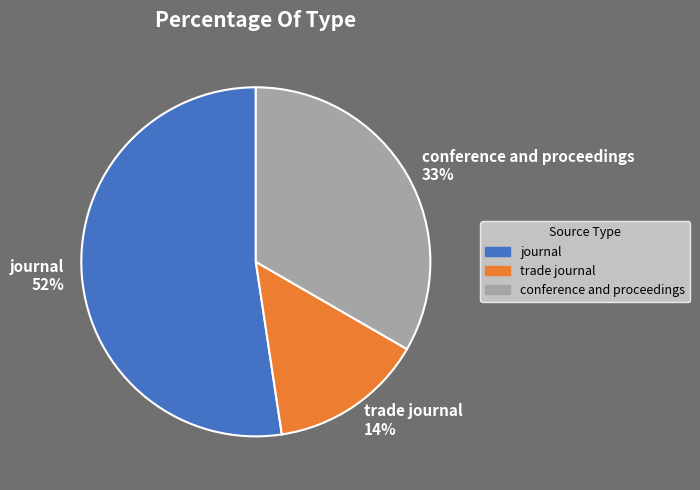

Count the number of slices in the pie.

3